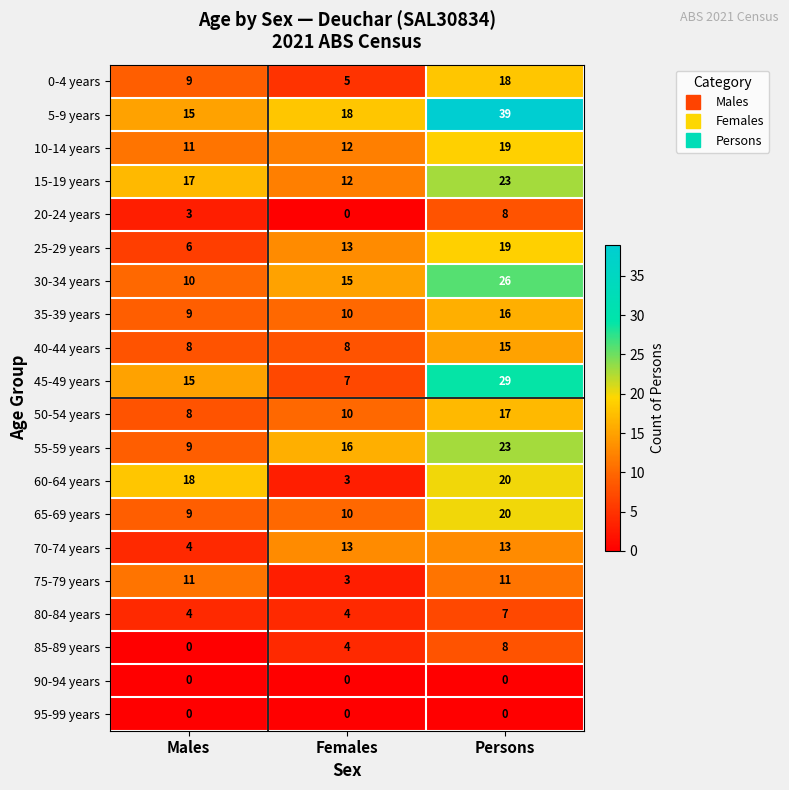

What value does the 10-14 years series have at Females?

12